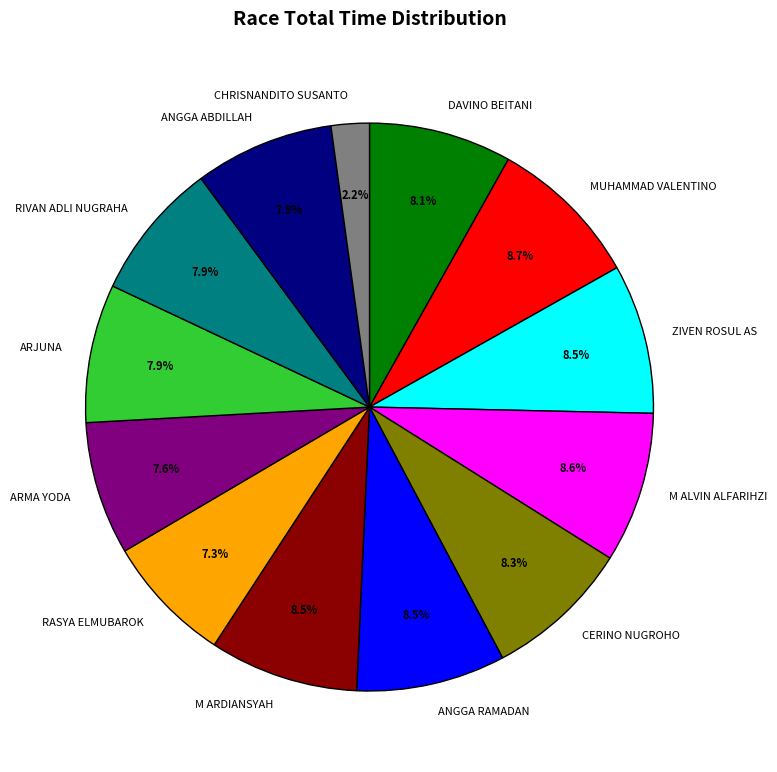

Is there a majority slice in this chart?

No